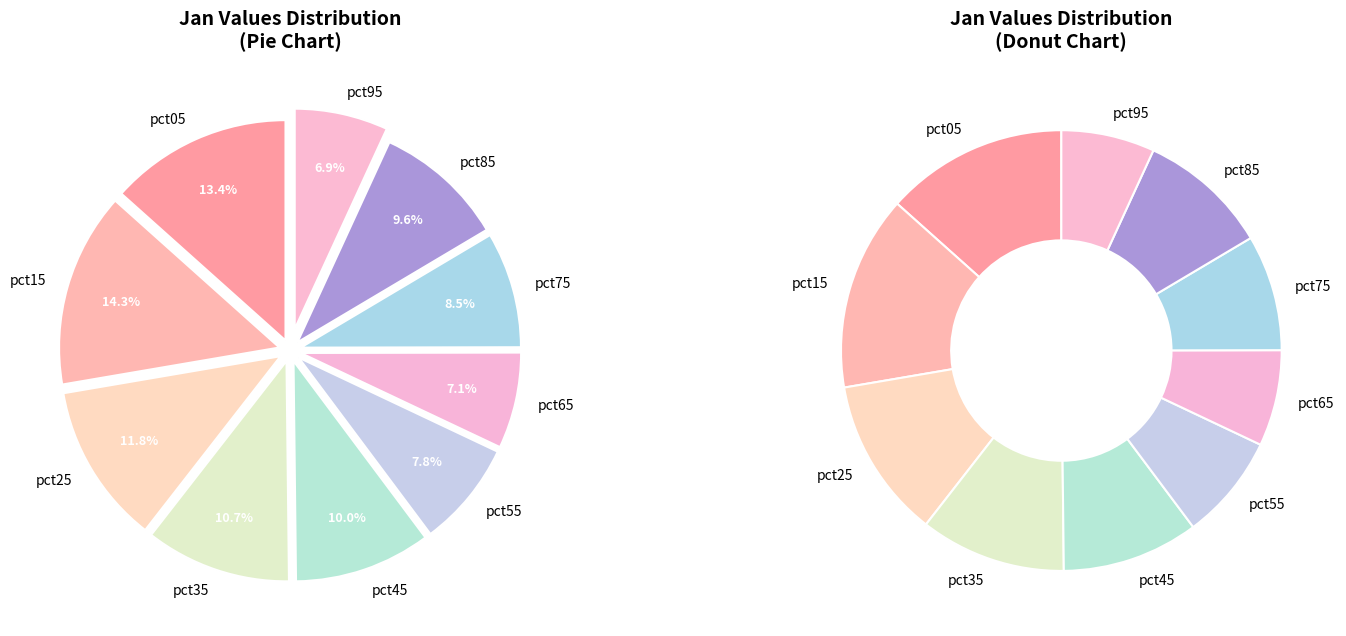

To the nearest percent, what percentage of the pie is pct25?

12%